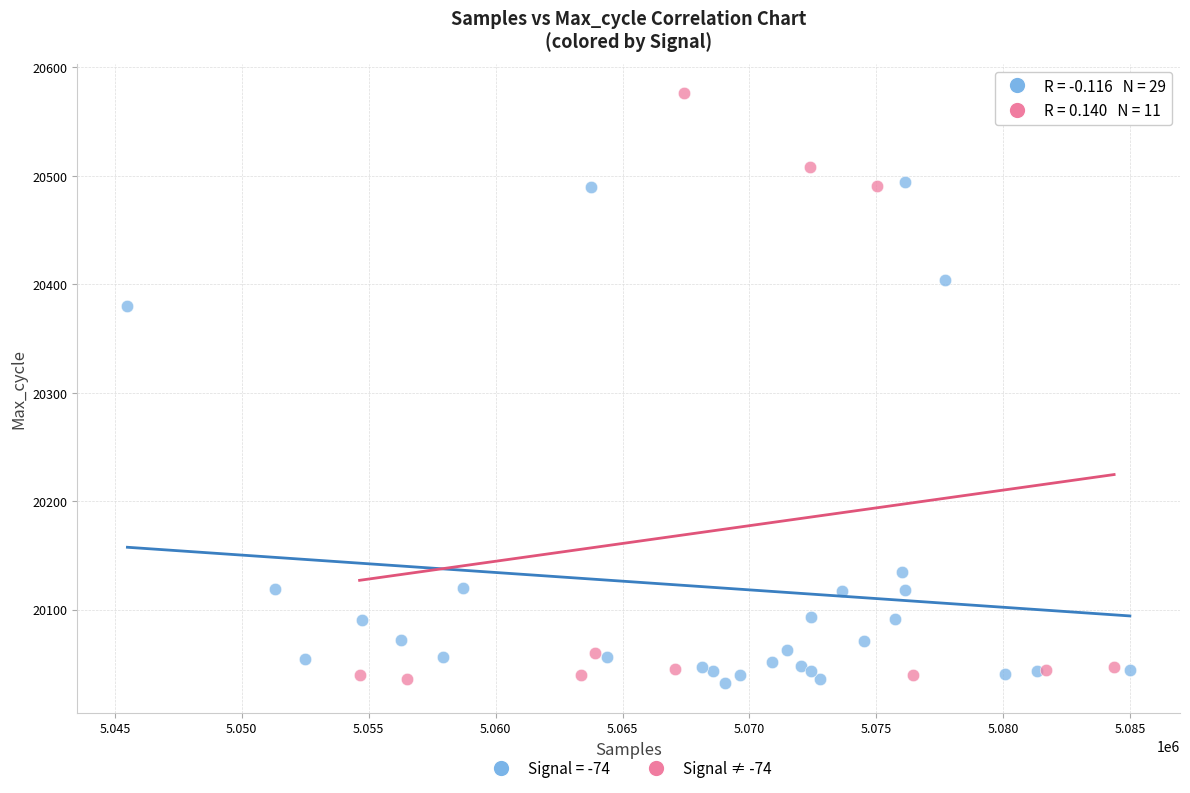

Which series has the widest spread of Y values?

Signal ≠ -74